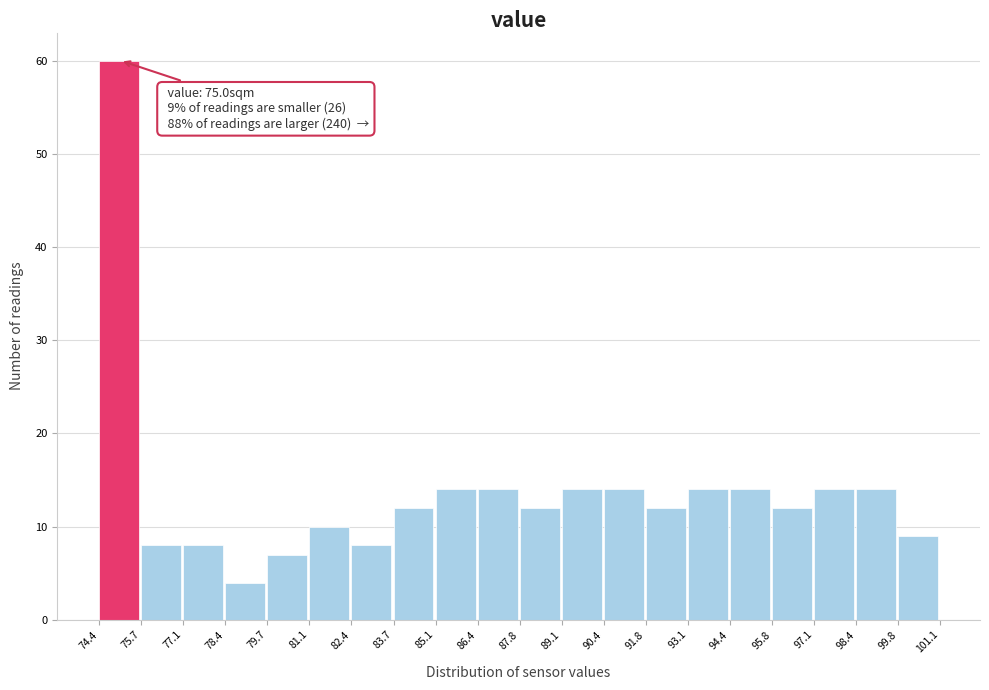

Over which range of the x-axis is the bar tallest?

74.4 to 75.7